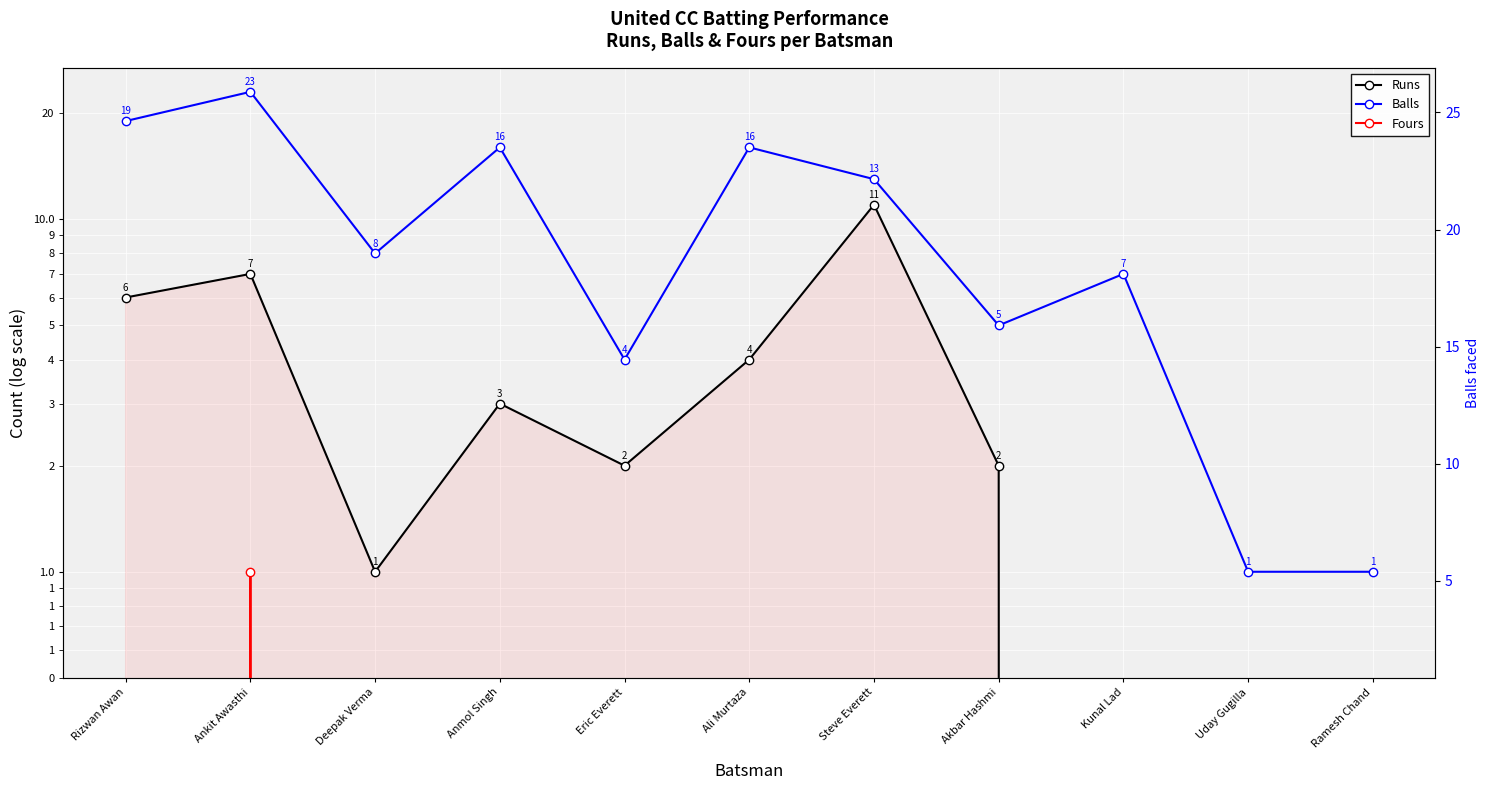

What is the label of the 6th point from the left?

Ali Murtaza